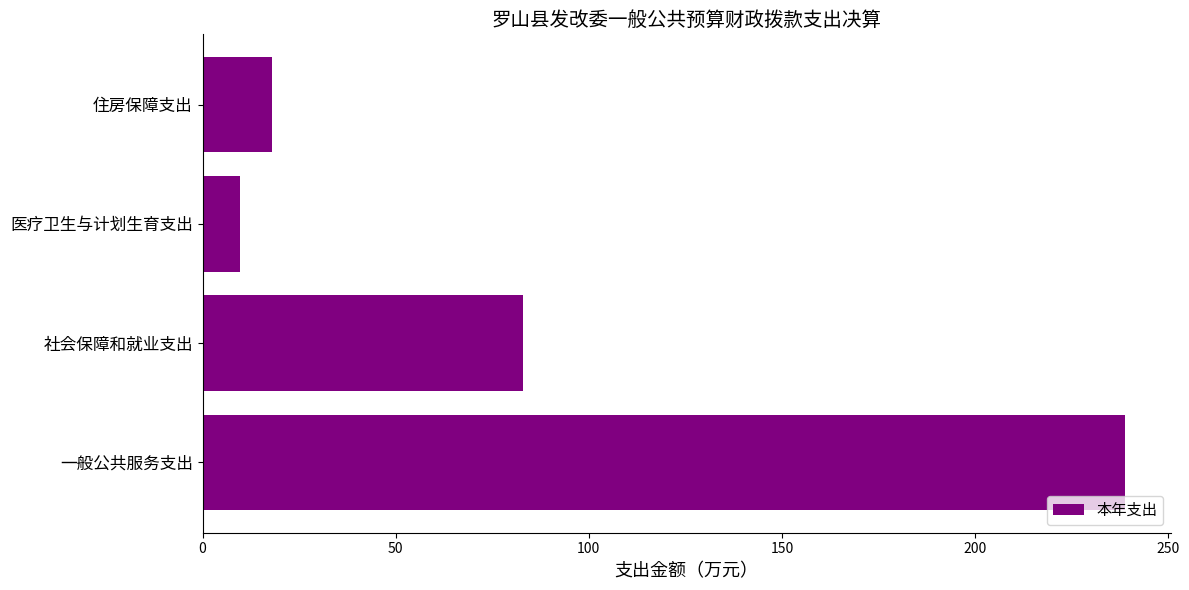

What is the change in value from 社会保障和就业支出 to 医疗卫生与计划生育支出?

-73.4